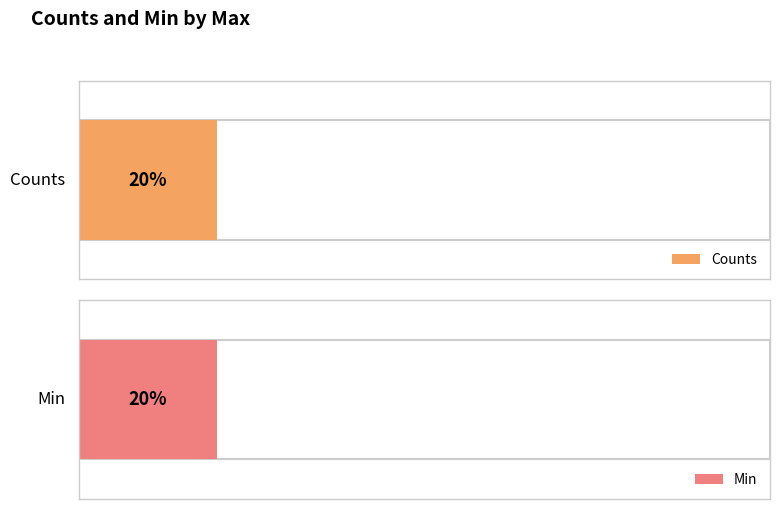

What are all the series names shown in the legend?

Counts, Min